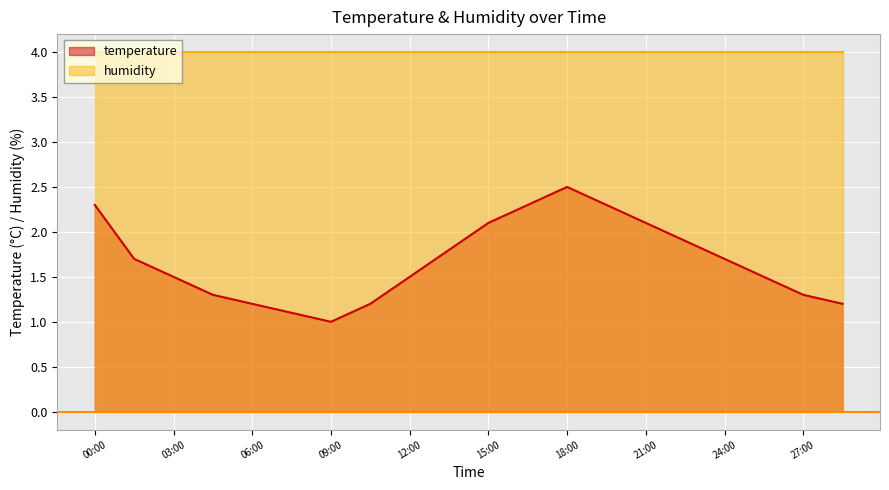

The value at 21:00 is 3.2. True or false?

False